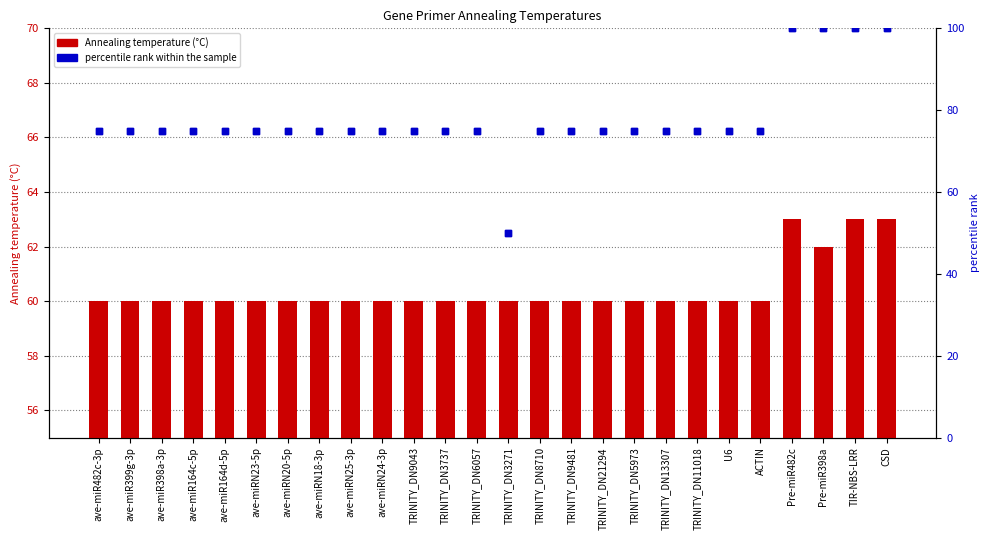

What are all the series names shown in the legend?

Annealing temperature (°C), percentile rank within the sample